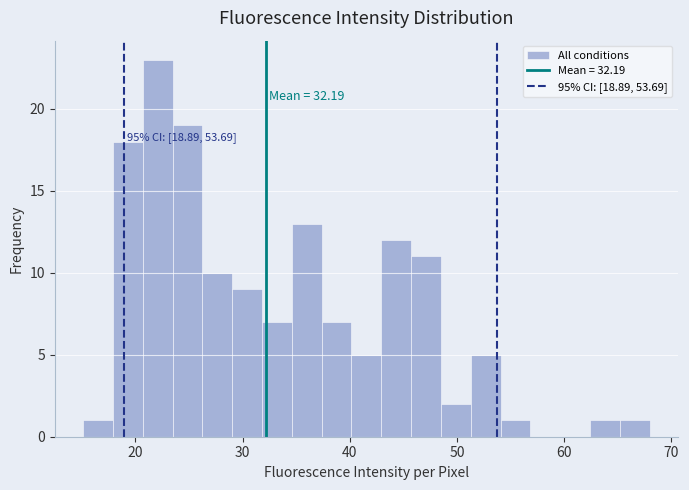

Around what value on the x-axis is the tallest bar? Give the approximate position of its centre, as read against the axis.

22